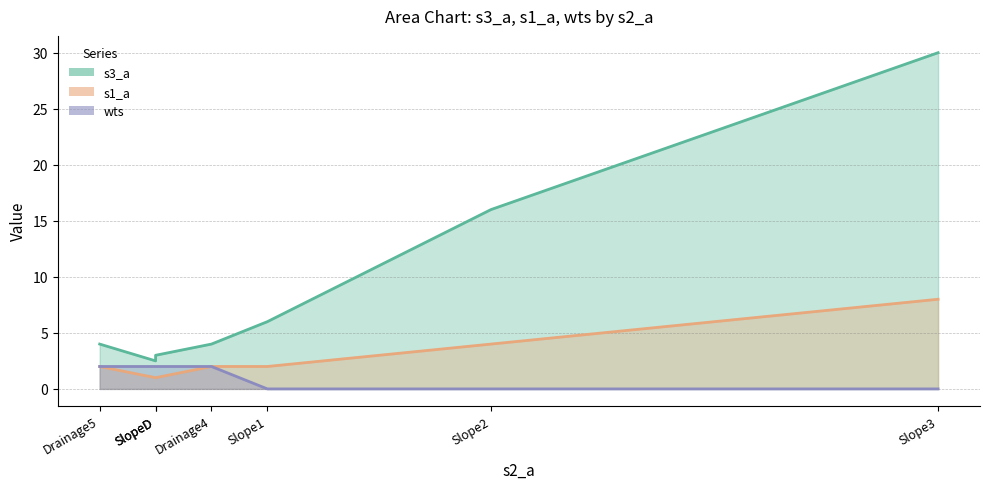

How many lines are shown in the chart?

3